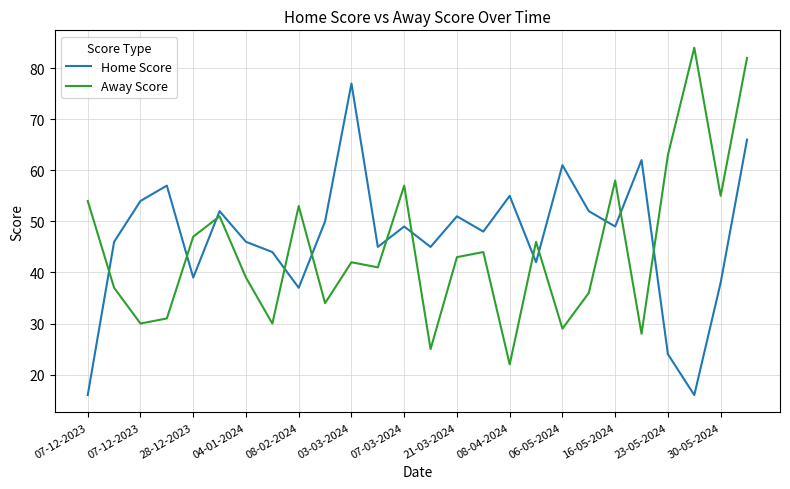

Reading left to right, transcribe all the data shown in this chart.

Home Score: 16	46	54	57	39	52	46	44	37	50	77	45	49	45	51	48	55	42	61	52	49	62	24	16	38	66
Away Score: 54	37	30	31	47	51	39	30	53	34	42	41	57	25	43	44	22	46	29	36	58	28	63	84	55	82